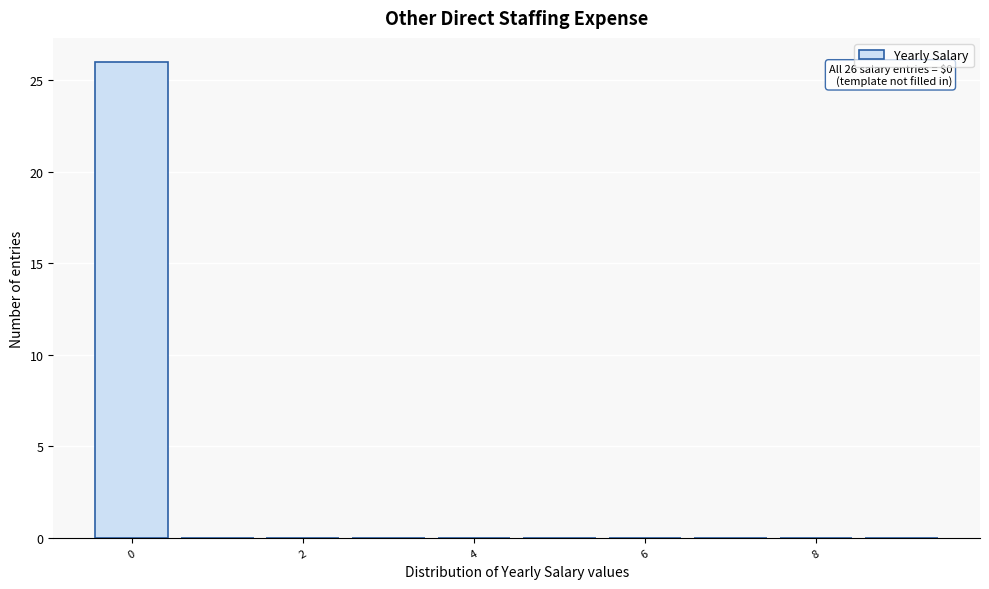

Over which range of the x-axis is the bar tallest?

-0.5 to 0.5